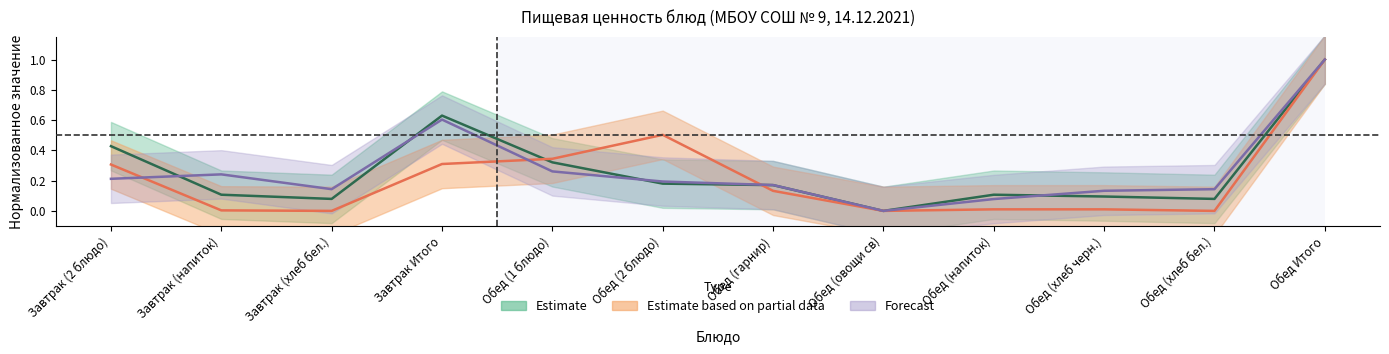

Count the number of data series in this chart.

3